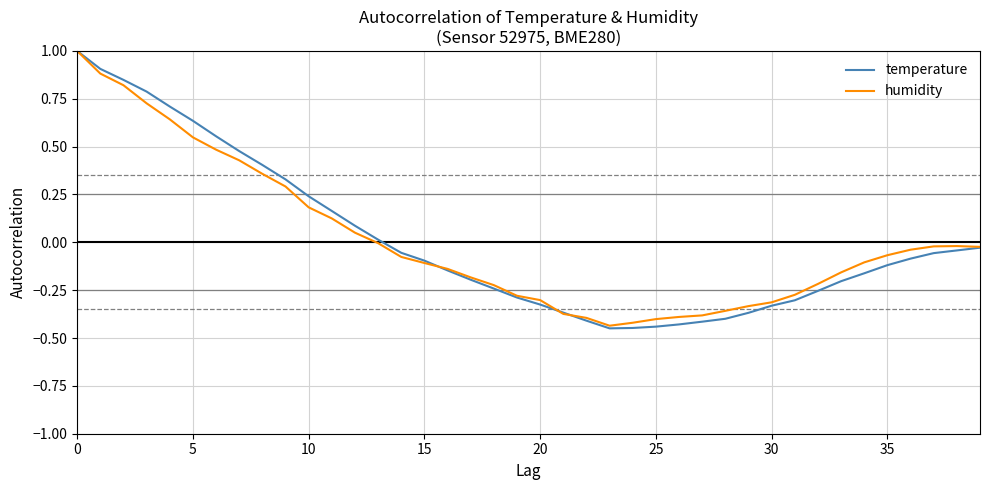

Which series has the largest range (max minus min)?

temperature